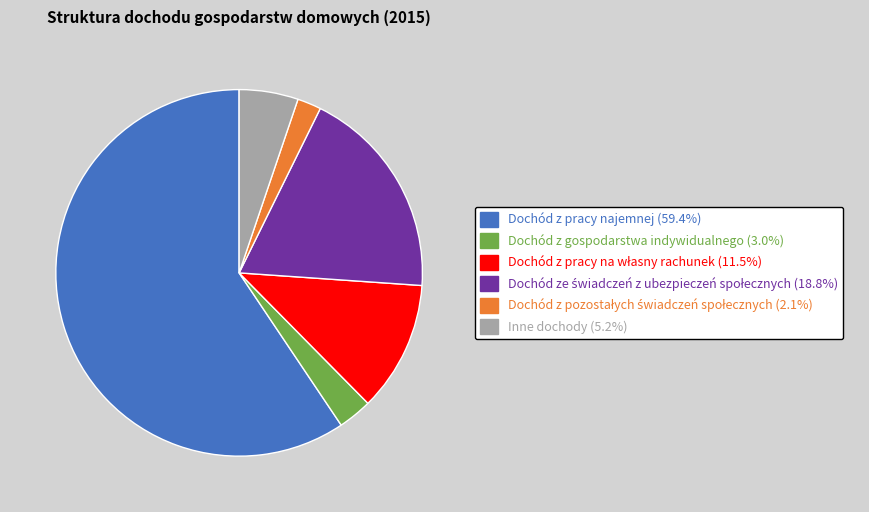

Approximately how many times larger is the value at Dochód z pracy najemnej compared to Inne dochody?

11.4